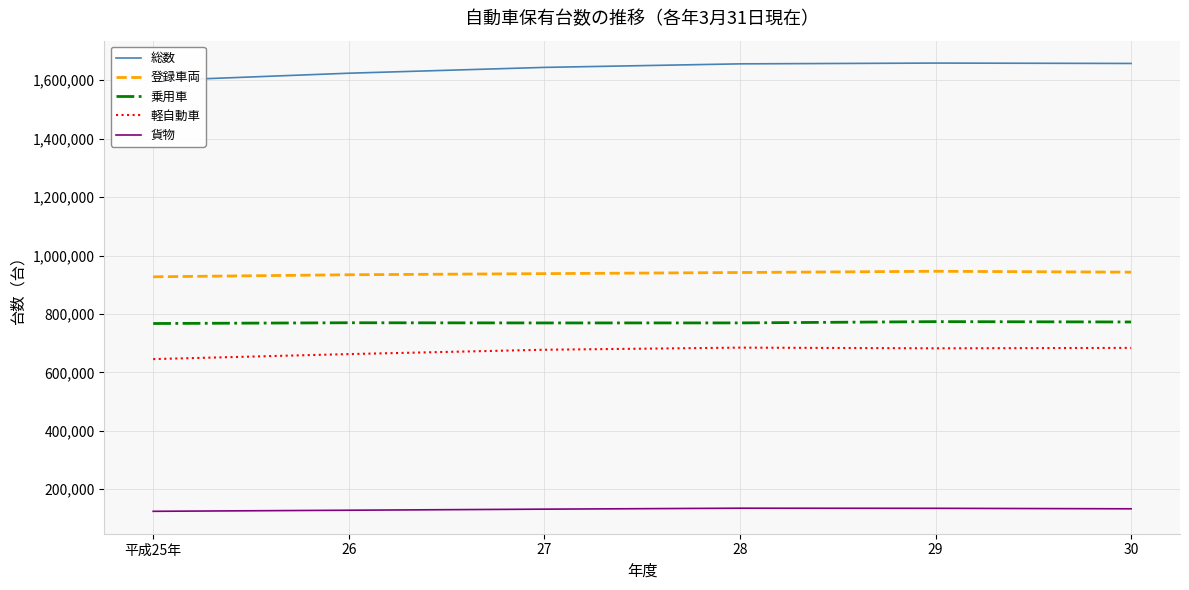

What is the difference between the highest and lowest values at 平成25年?

1474376